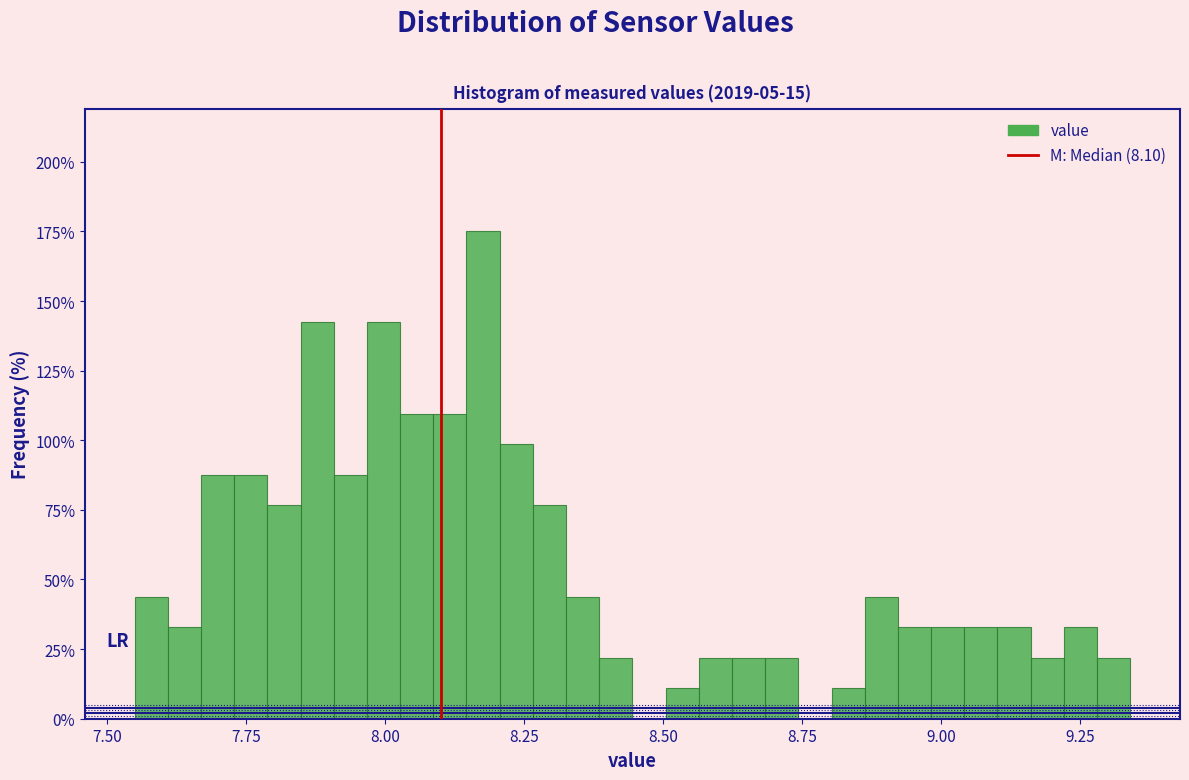

Around what value on the x-axis is the tallest bar? Give the approximate position of its centre, as read against the axis.

8.20